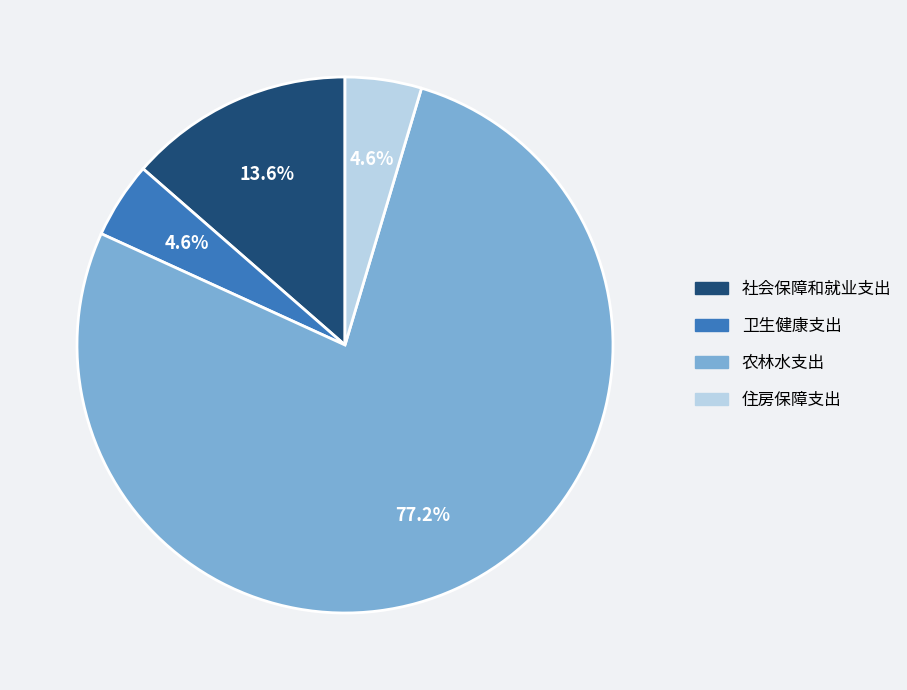

Is it true that 卫生健康支出 is 17% of the pie?

False